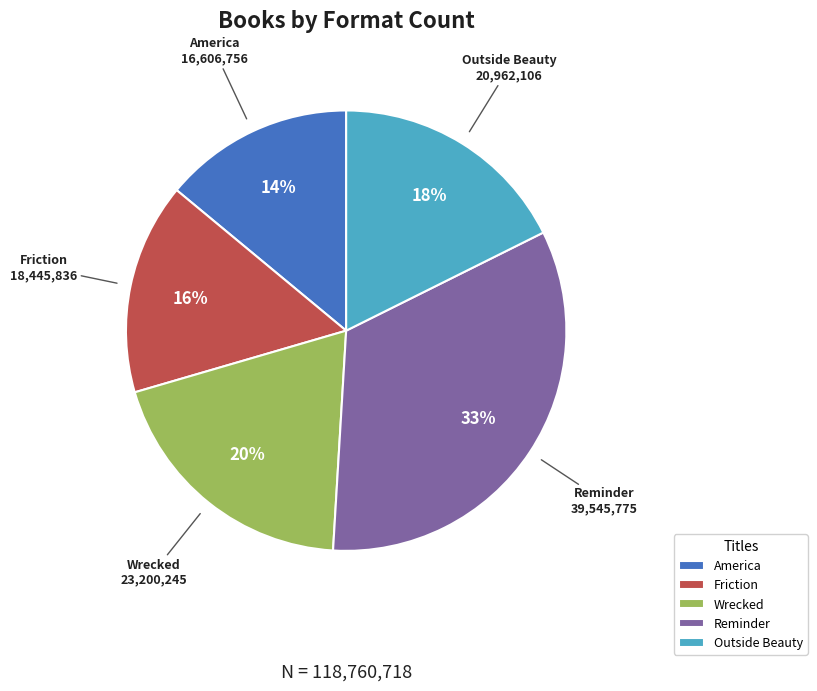

To the nearest percent, what is the difference between the largest and smallest slice percentages?

19%